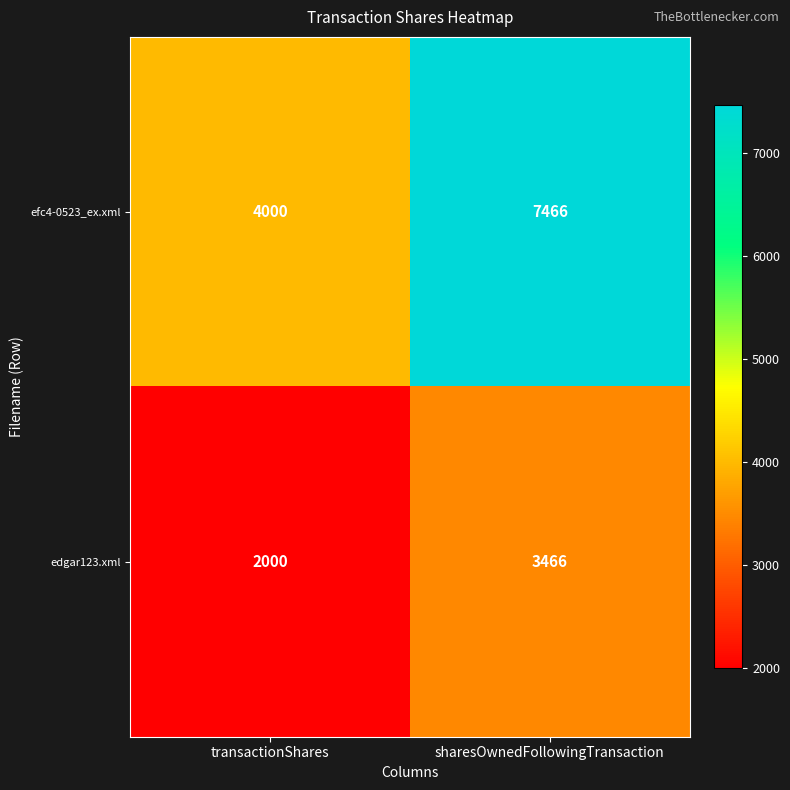

Rank the series at sharesOwnedFollowingTransaction from lowest to highest value.

edgar123.xml, efc4-0523_ex.xml